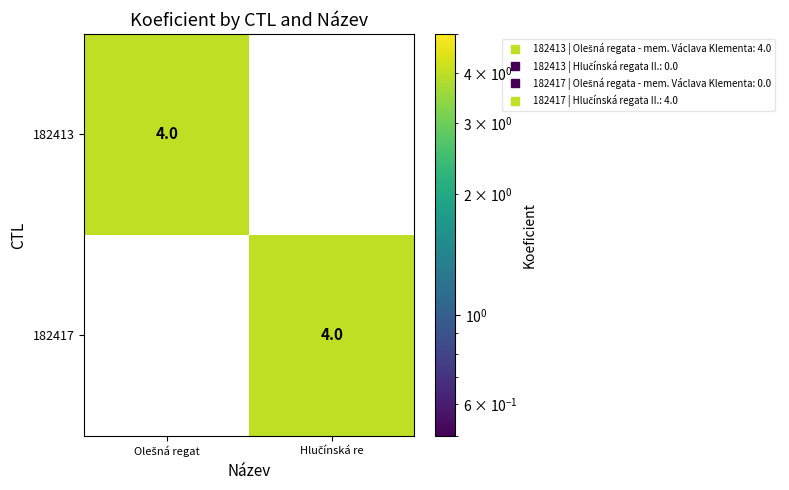

What is the sum of all 182413 values?

4